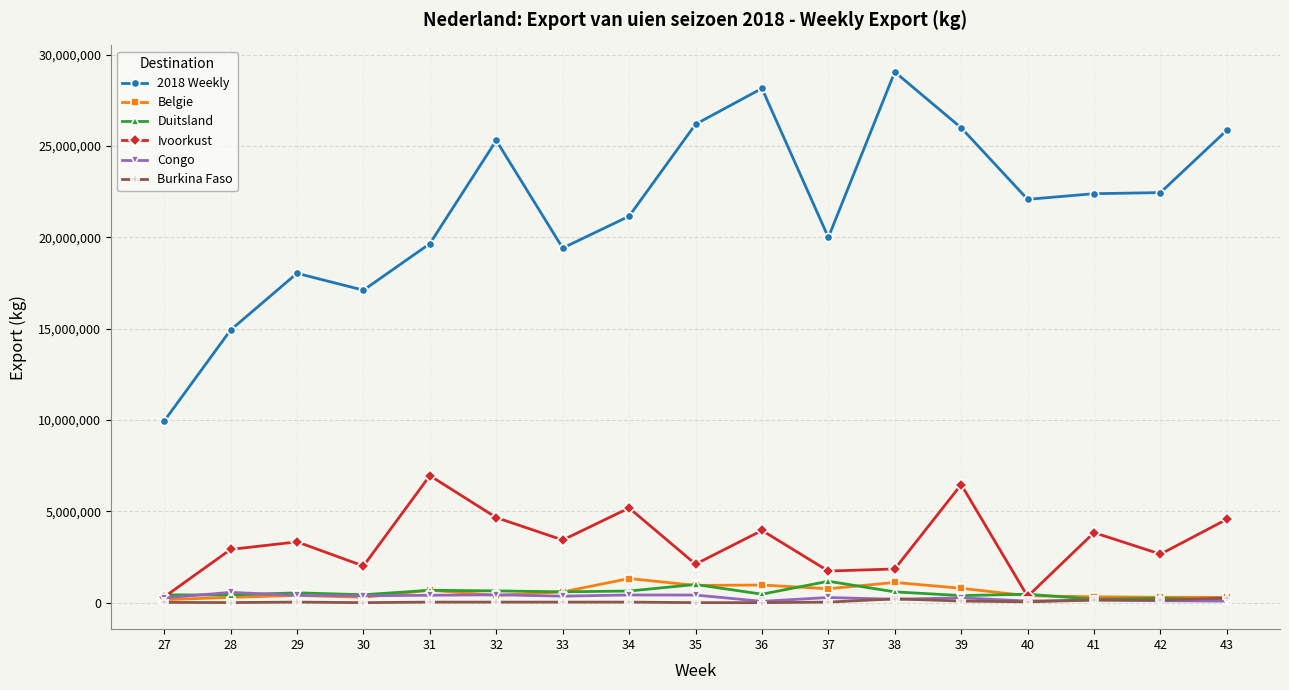

Which series has the largest total across all categories?

2018 Weekly